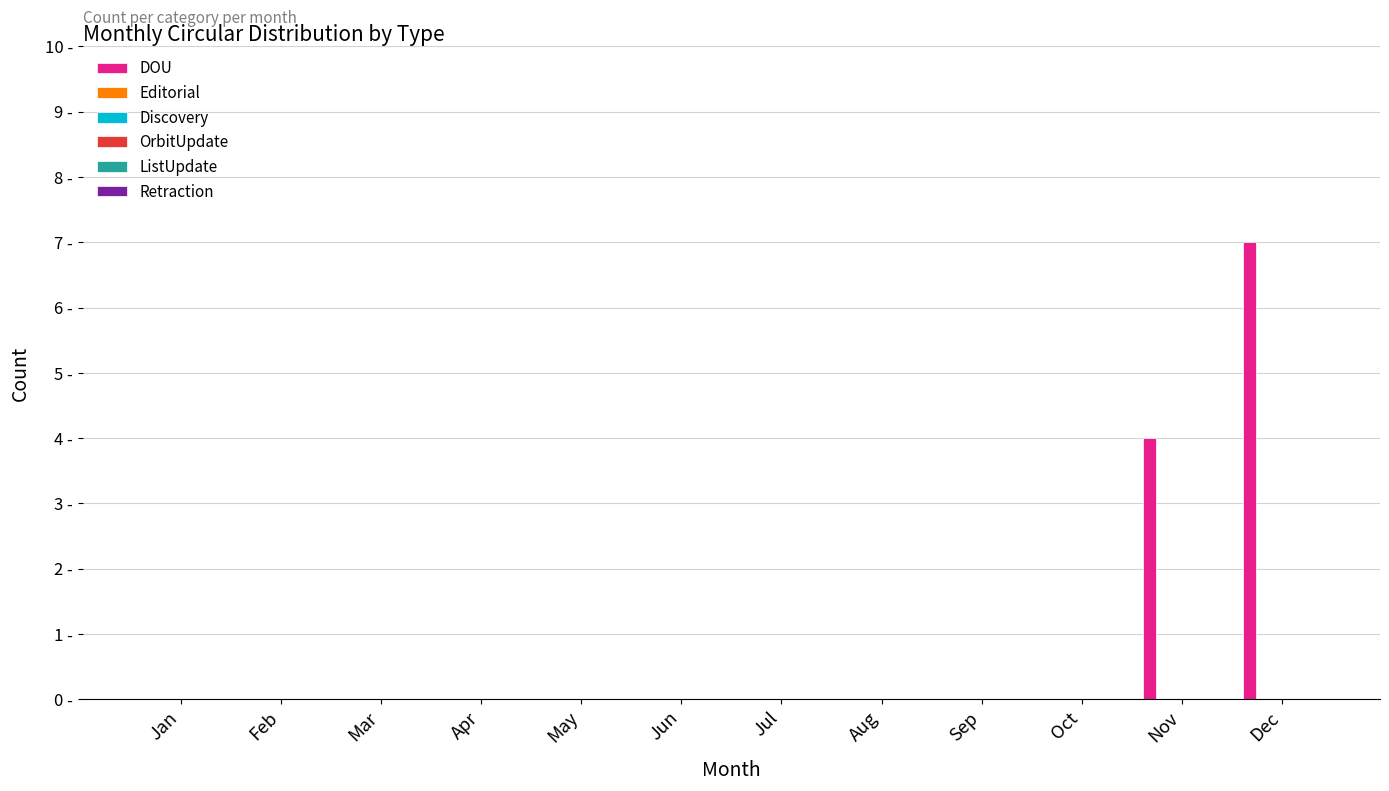

Are the bars horizontal?

No